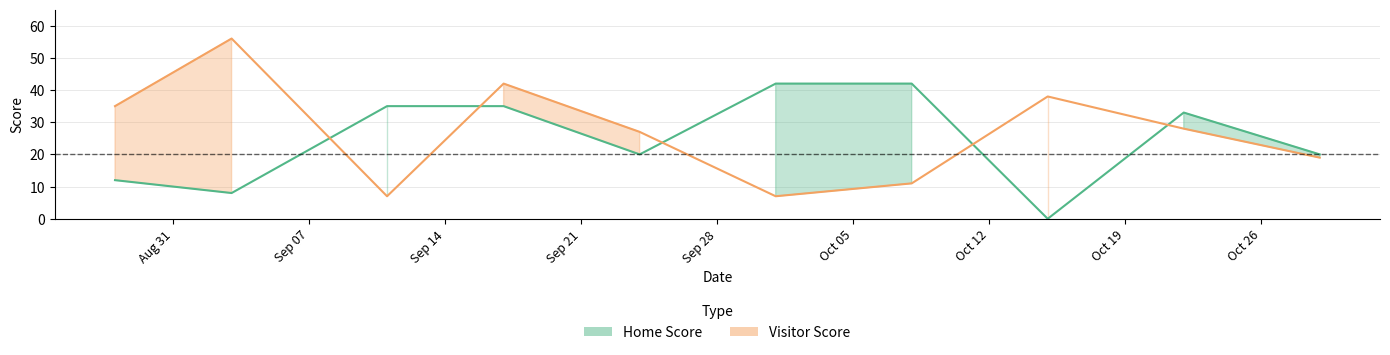

Which has a higher value, Sep 14 or Oct 19?

Sep 14